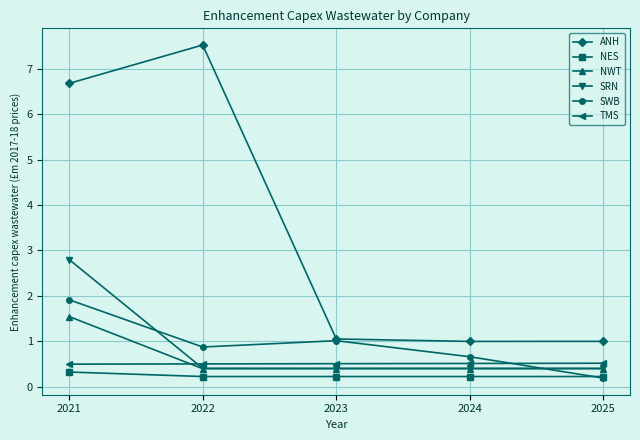

Reading left to right, what are all the values shown in this chart?

ANH: 6.7	7.5	1.1	1.0	1.0
NES: 0.3	0.2	0.2	0.2	0.2
NWT: 1.5	0.4	0.4	0.4	0.4
SRN: 2.8	0.4	0.4	0.4	0.4
SWB: 1.9	0.9	1.0	0.7	0.2
TMS: 0.5	0.5	0.5	0.5	0.5